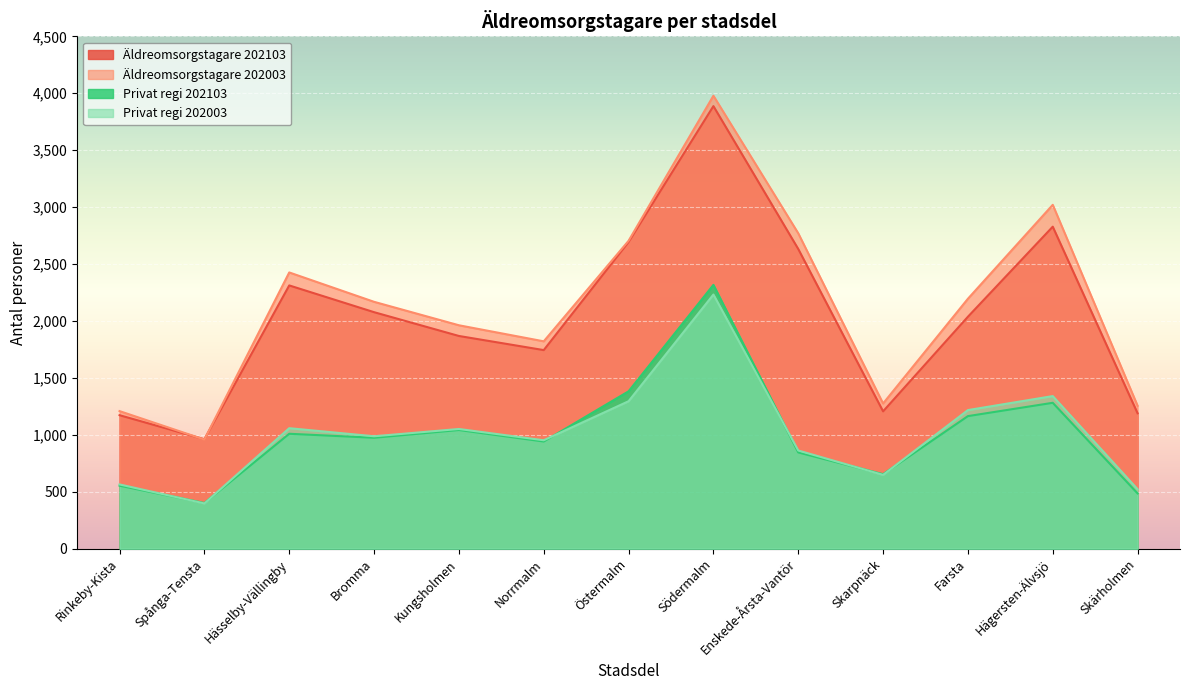

What is the sum of the Äldreomsorgstagare 202003 values at Enskede-Årsta-Vantör and Hässelby-Vällingby?

5196